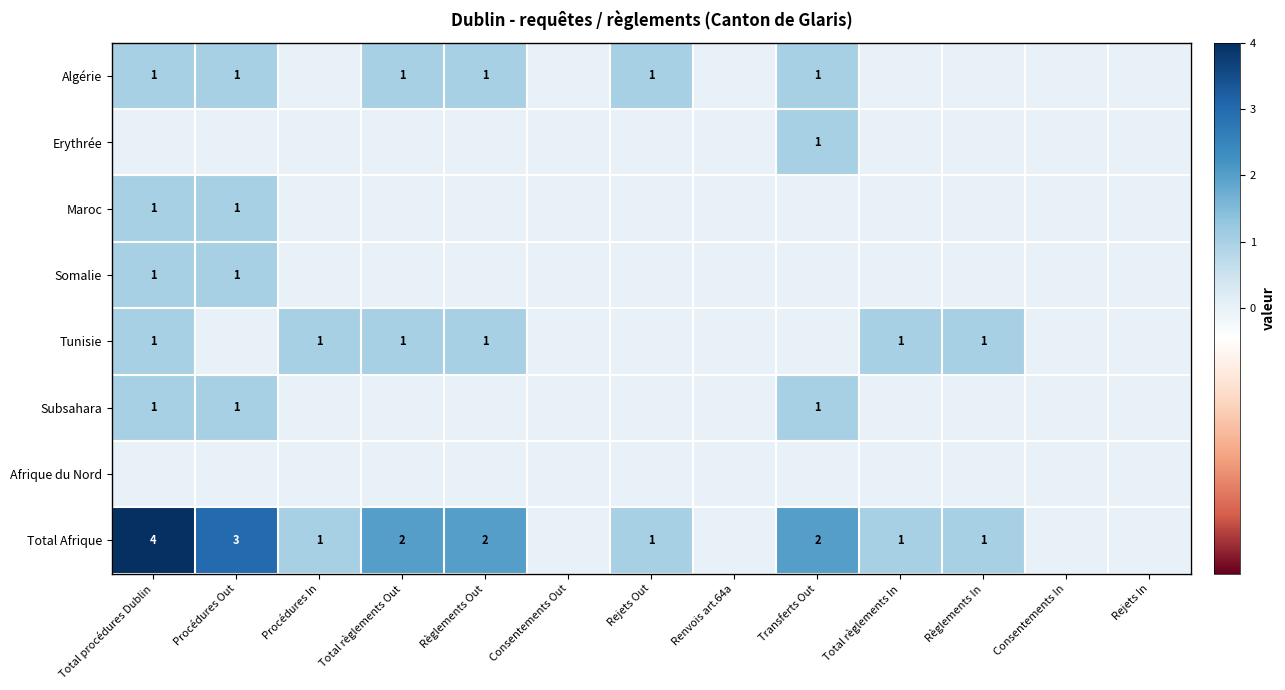

True or false: Total Afrique has a value of 0 at Total règlements In.

False